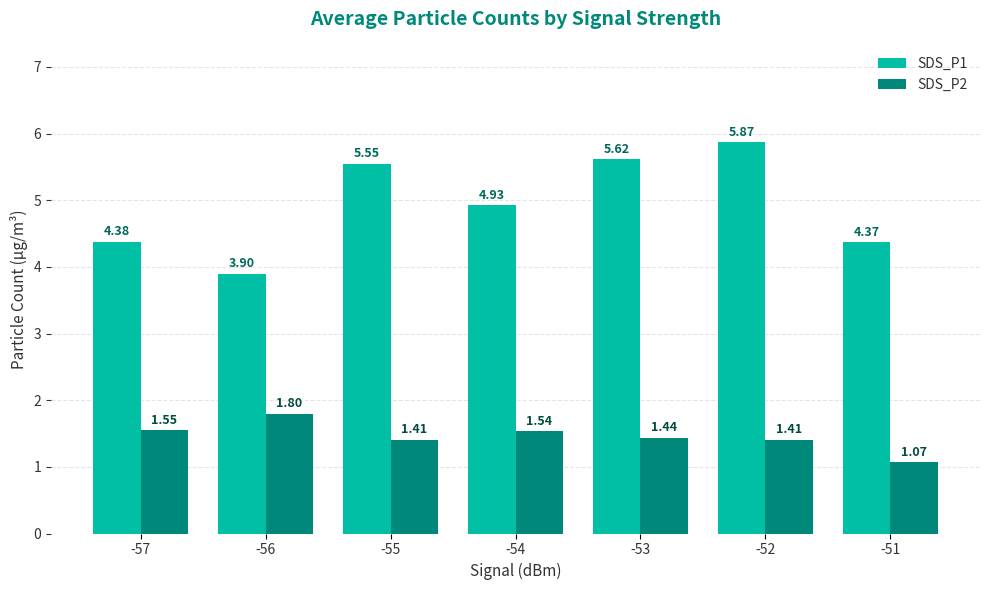

Is the value of SDS_P2 at -52 greater than the value of SDS_P1 at -53?

No